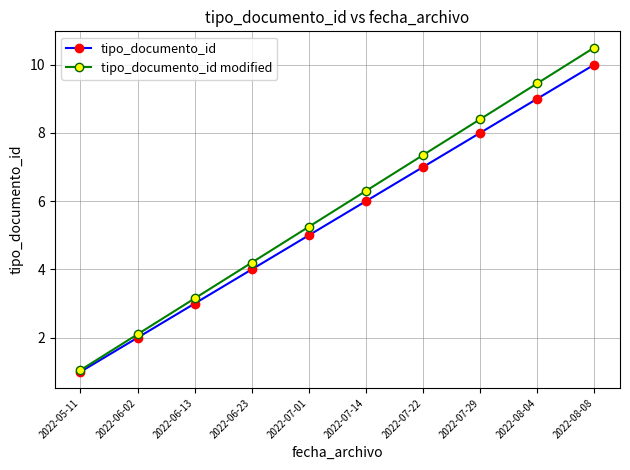

True or false: tipo_documento_id modified has more than 2 interior local peaks.

False